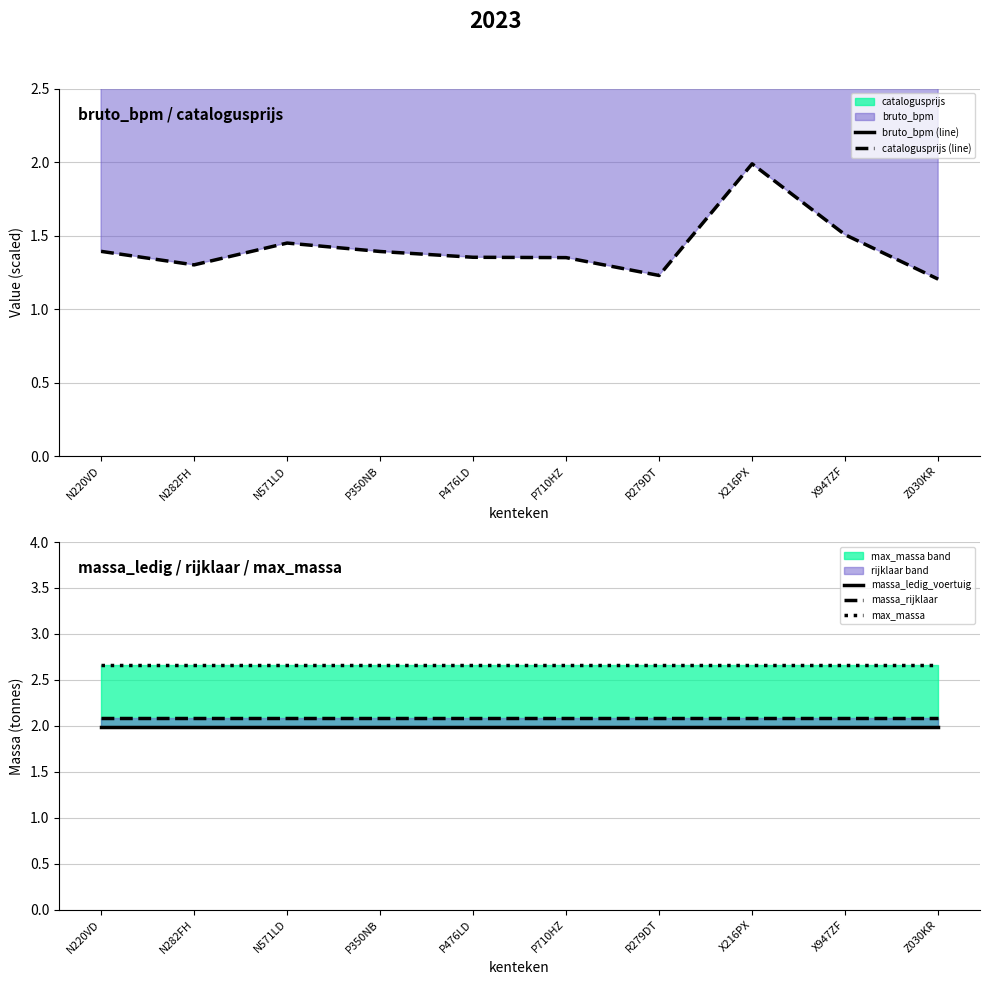

What is the label of the 7th point from the left?

R279DT